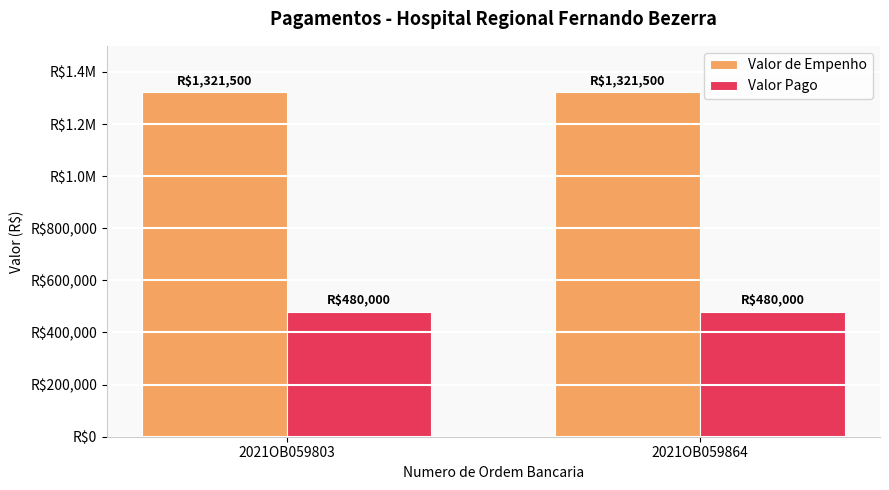

What is the sum of all Valor de Empenho values?

2643000.0